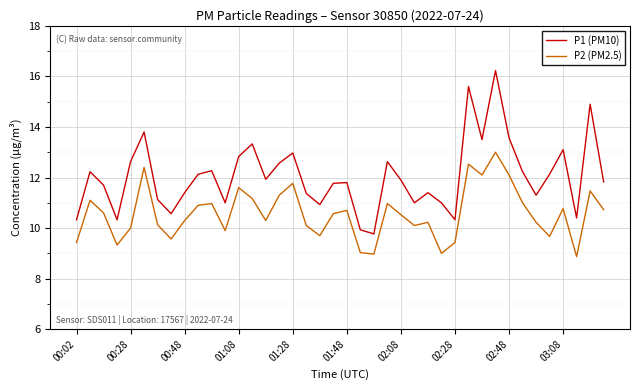

Rank the series by their average value, from lowest to highest.

P2 (PM2.5), P1 (PM10)